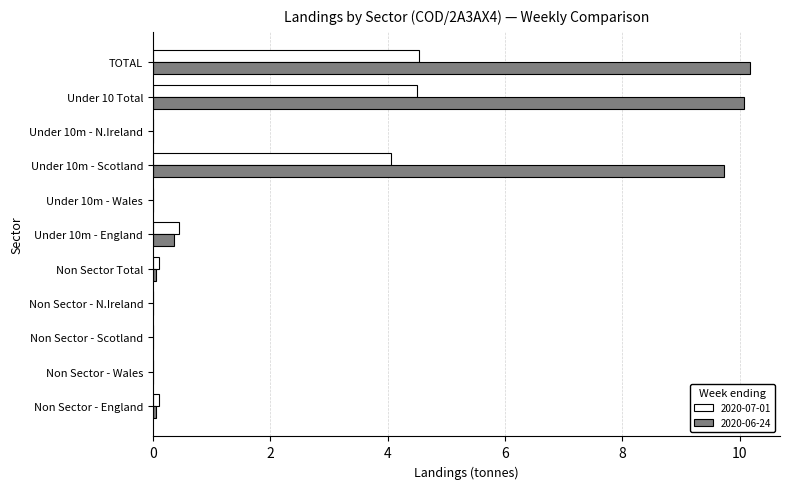

Is it true that 2020-06-24 equals 0.0 at Non Sector - Wales?

True